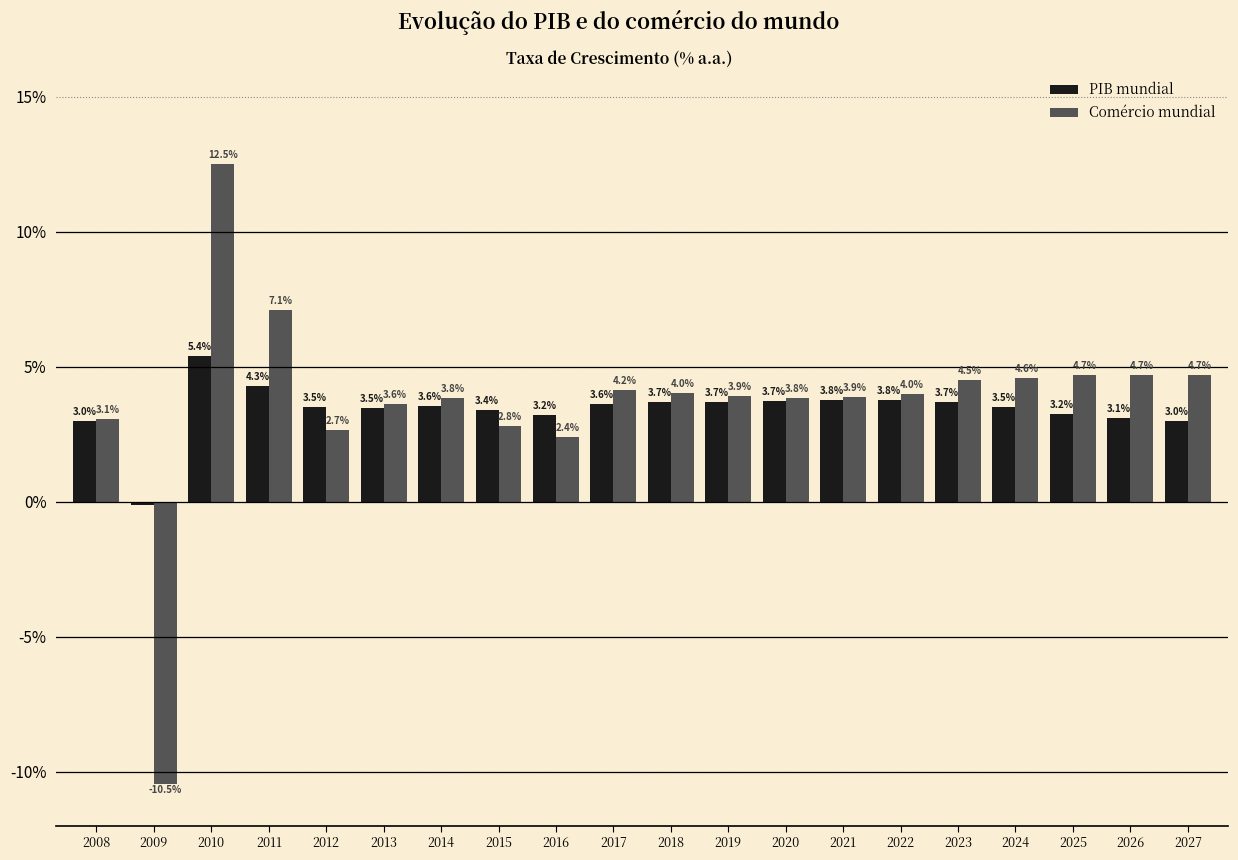

Is it true that PIB mundial equals 6.3 at 2020?

False